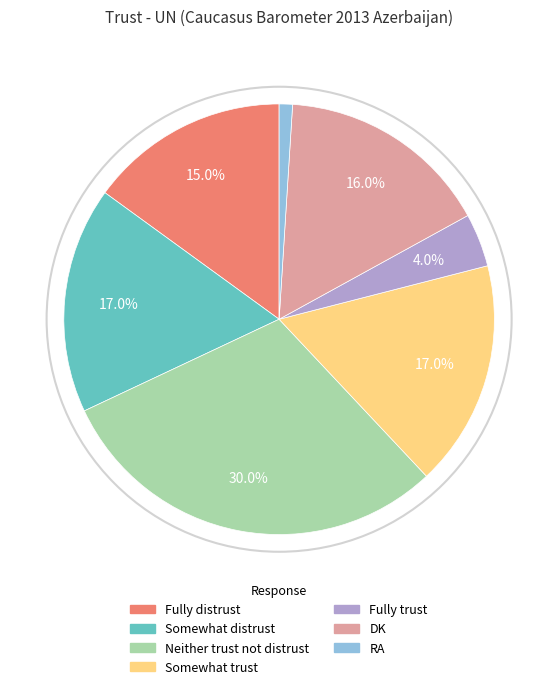

Count the number of slices in the pie.

7